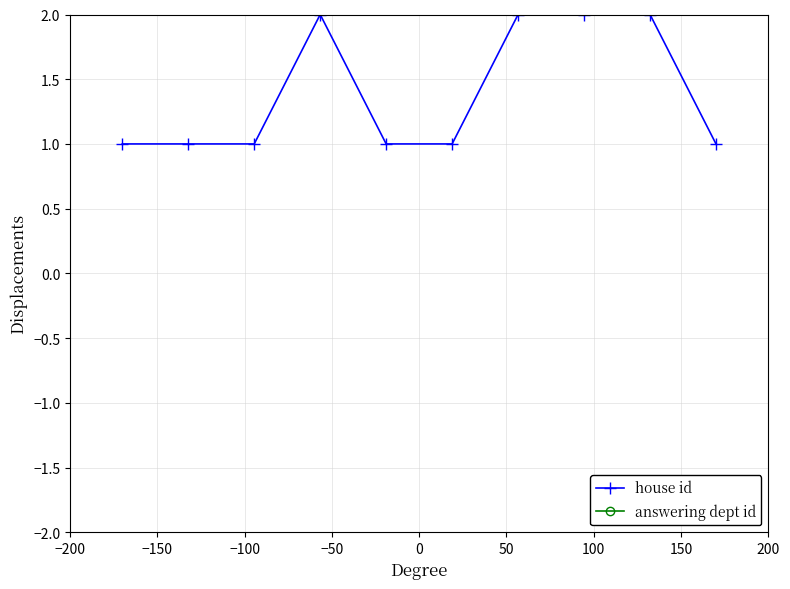

List the series in order of their peak value, lowest first.

house id, answering dept id